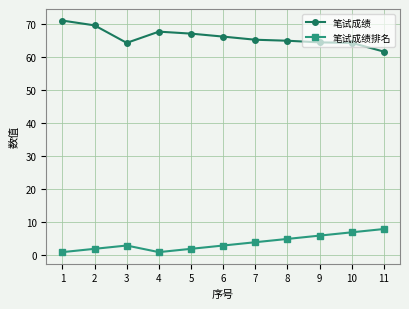

True or false: 笔试成绩排名 and 笔试成绩 intersect in this chart.

False